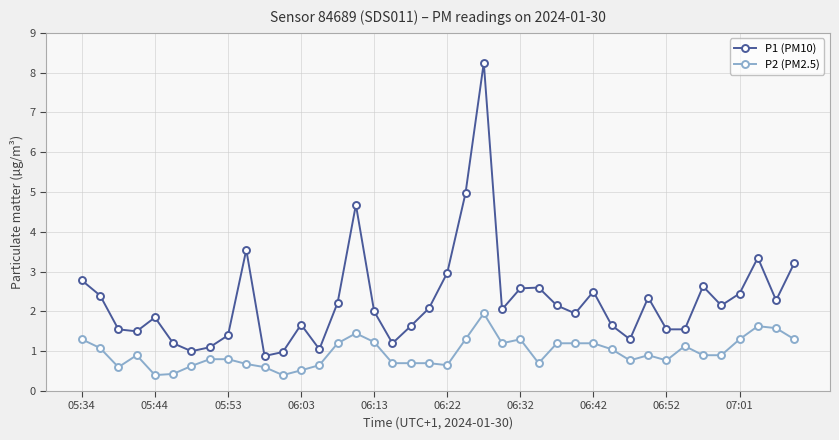

True or false: P1 (PM10) has more than 1 interior local peaks.

True